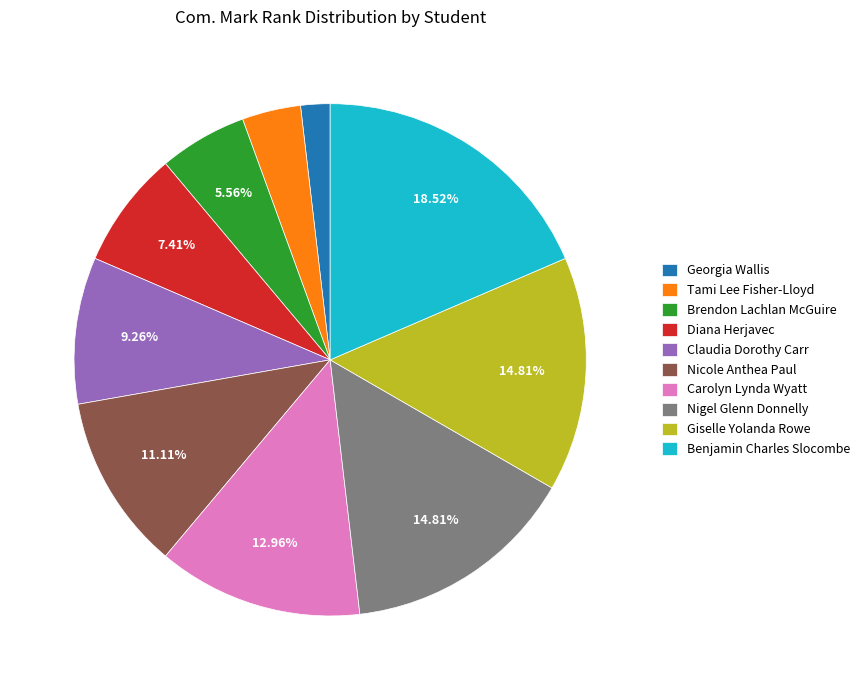

What portion of the pie excludes Nicole Anthea Paul?

88.9%